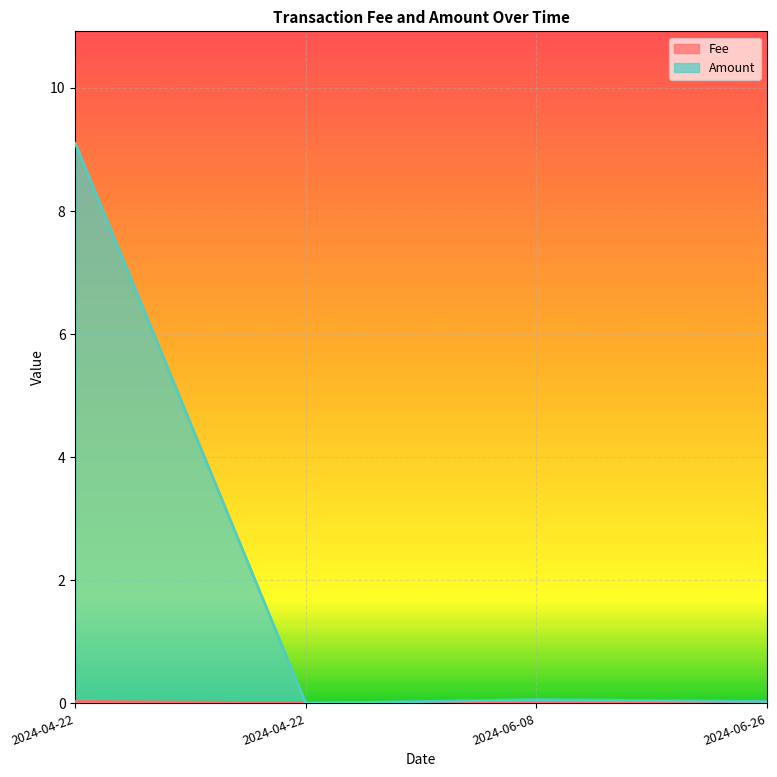

How many distinct data groups are displayed?

2